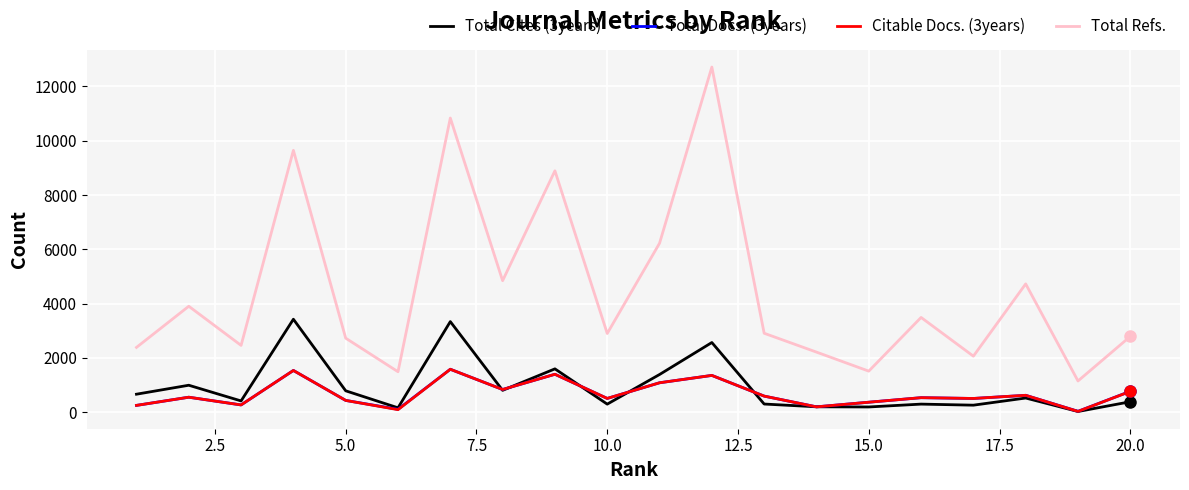

In Total Refs., how many points are lower than both neighbors (excluding endpoints)?

7